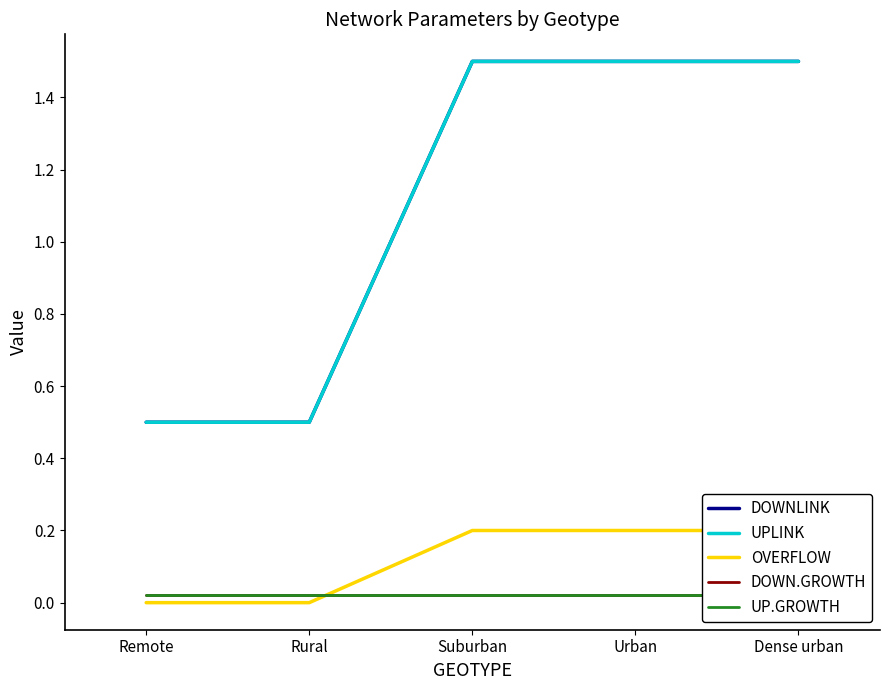

What is the sum of all UP.GROWTH values?

0.1